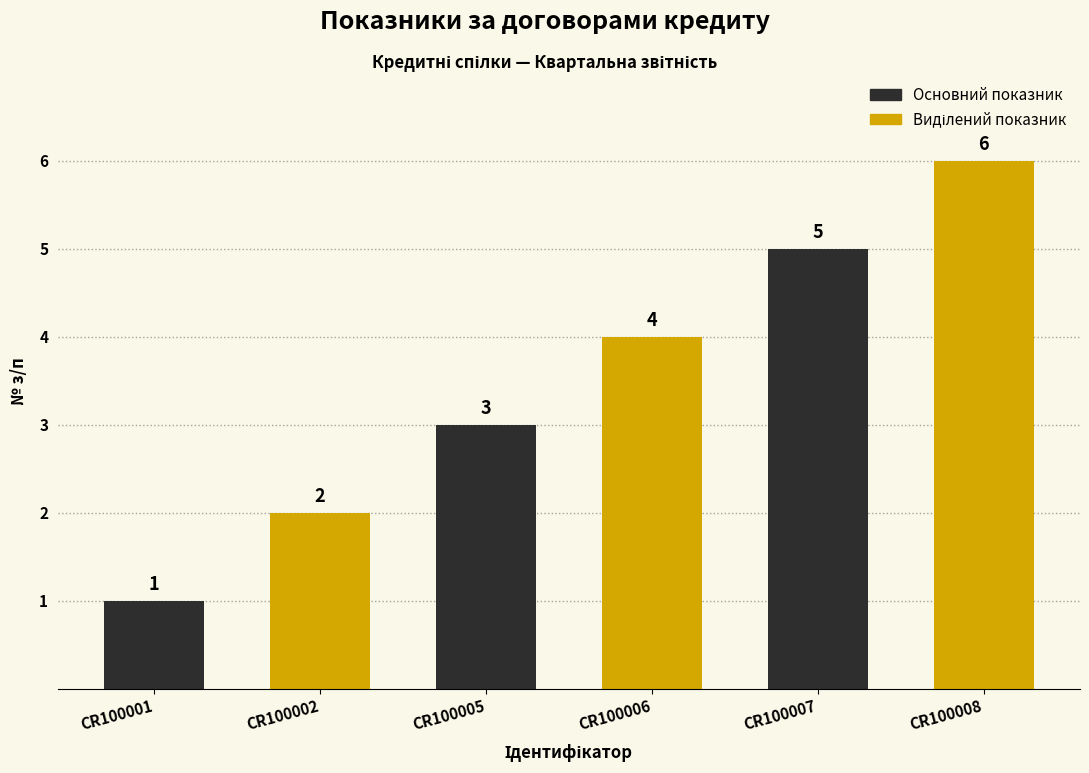

What is the value of the Основний показник bar at the 1st from the left?

1